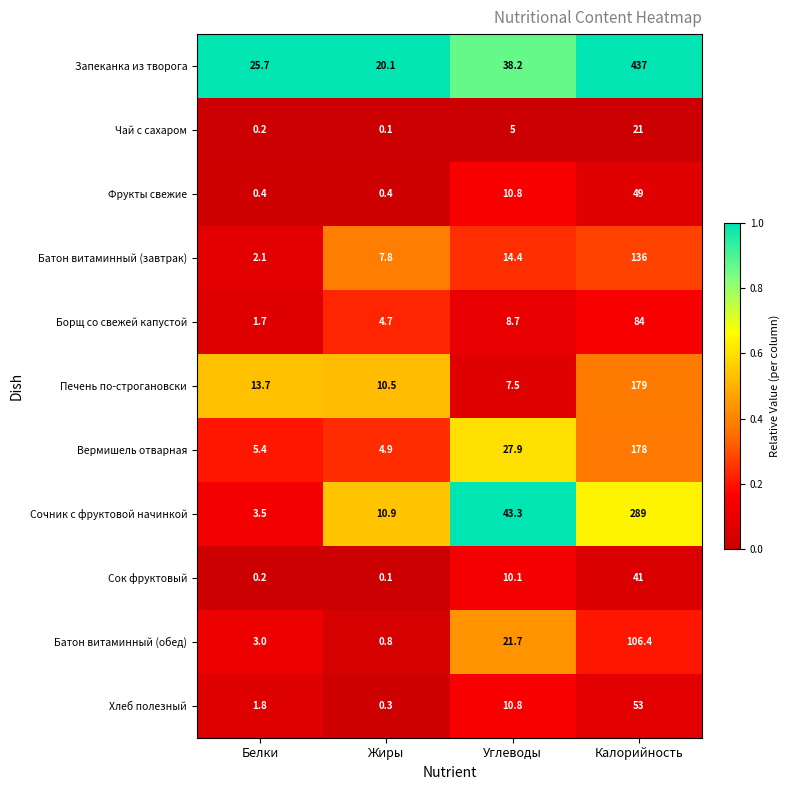

Where is Печень по-строгановски nearest to the value 93?

Белки